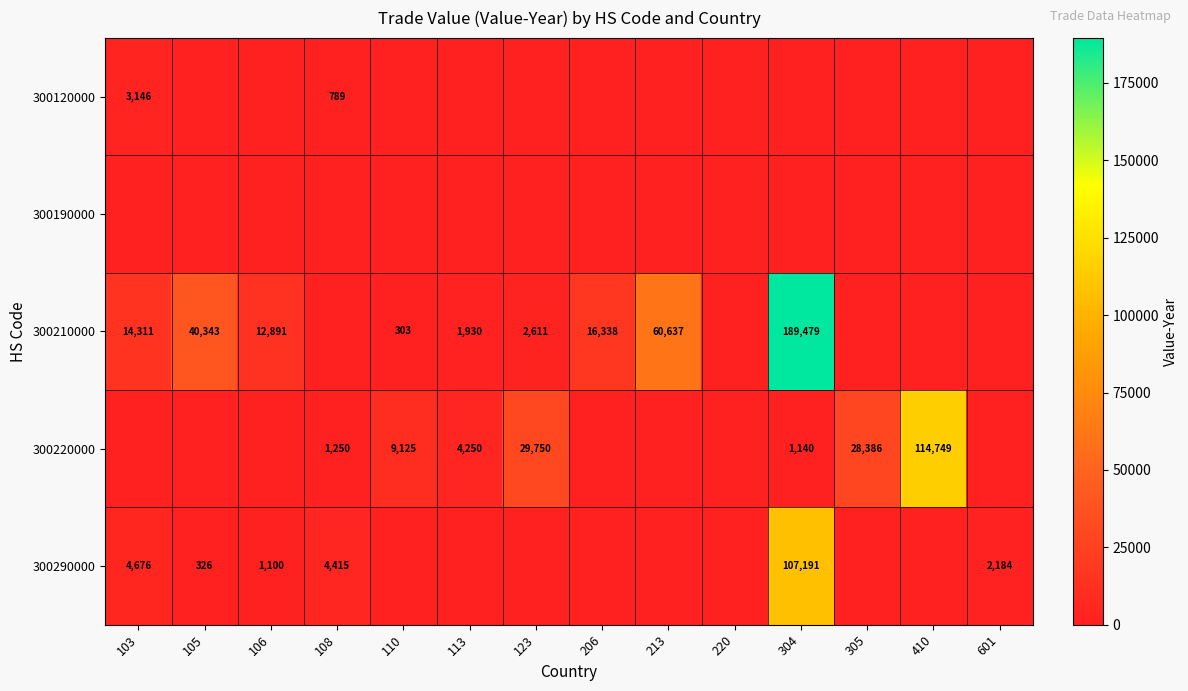

True or false: 300210000 has a value of 22907 at 206.

False